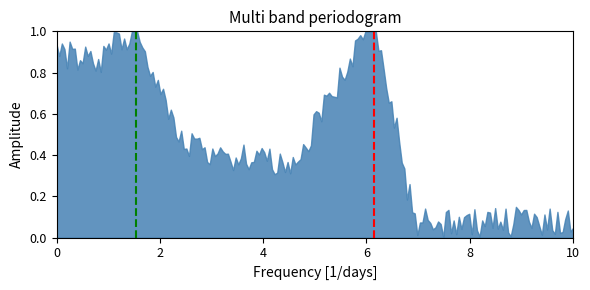

Does the chart display data point markers on the line(s)?

No